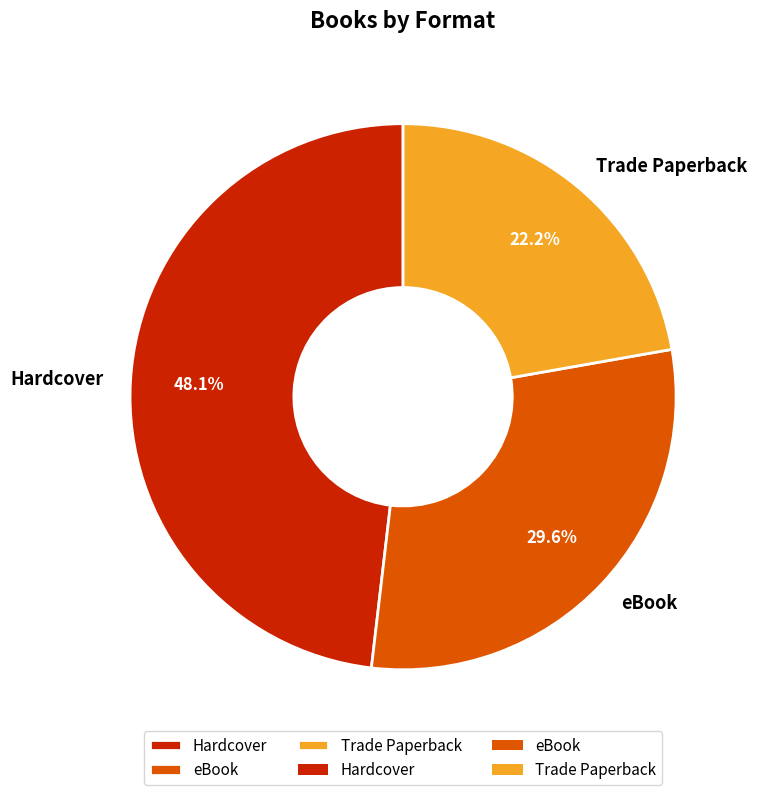

True or false: eBook accounts for 30% of the total.

True